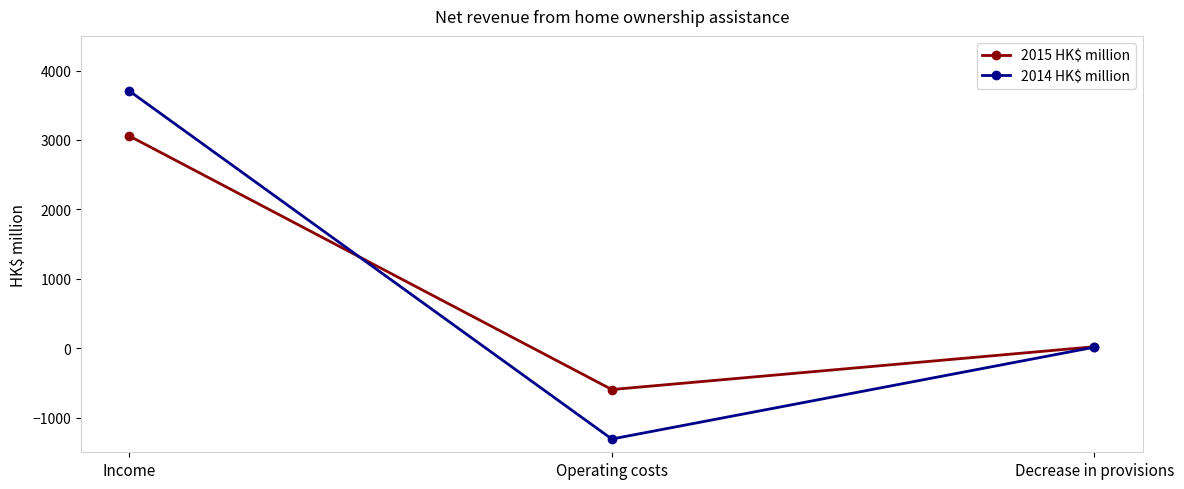

List the series in order of their peak value, highest first.

2014 HK$ million, 2015 HK$ million